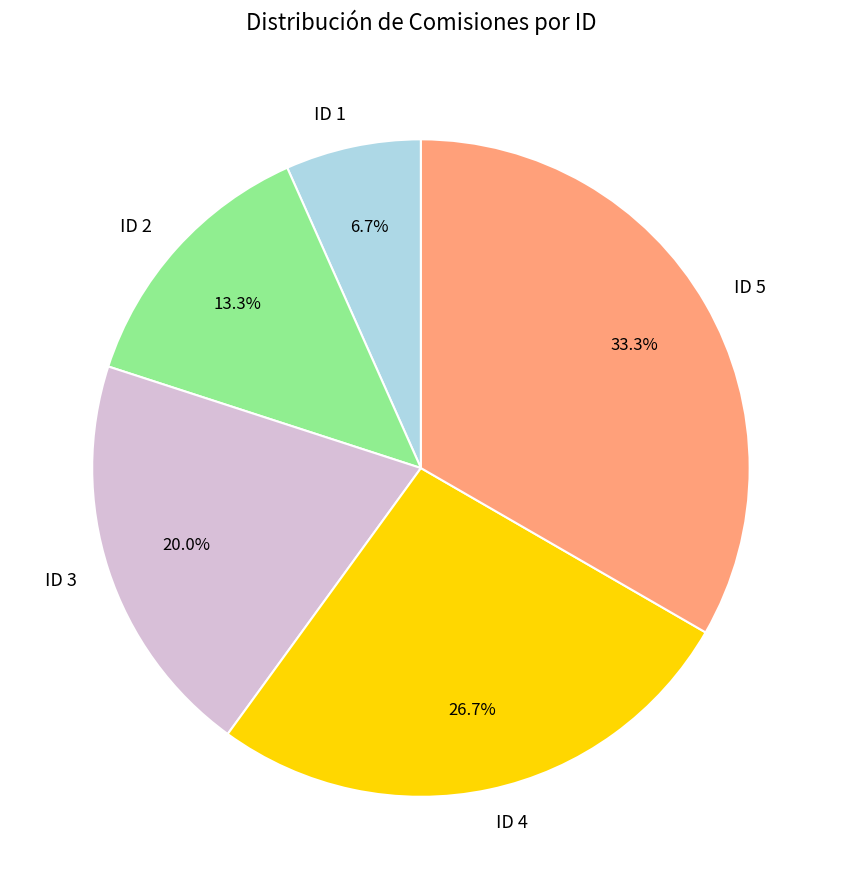

Rank the categories by value from lowest to highest.

ID 1, ID 2, ID 3, ID 4, ID 5